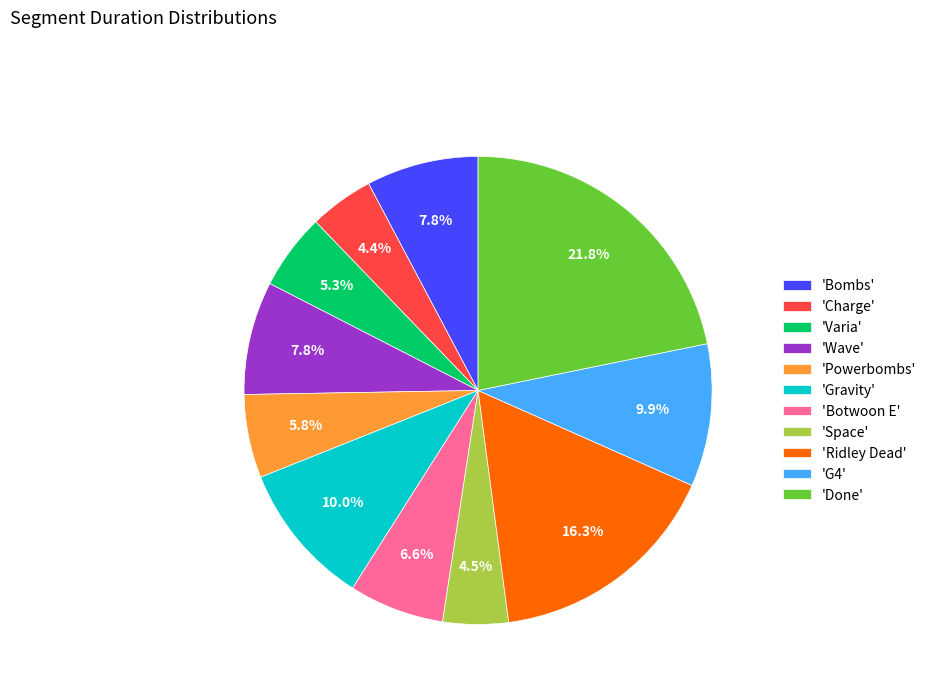

What is the total percentage of 'Space' and 'Varia'?

9.8%